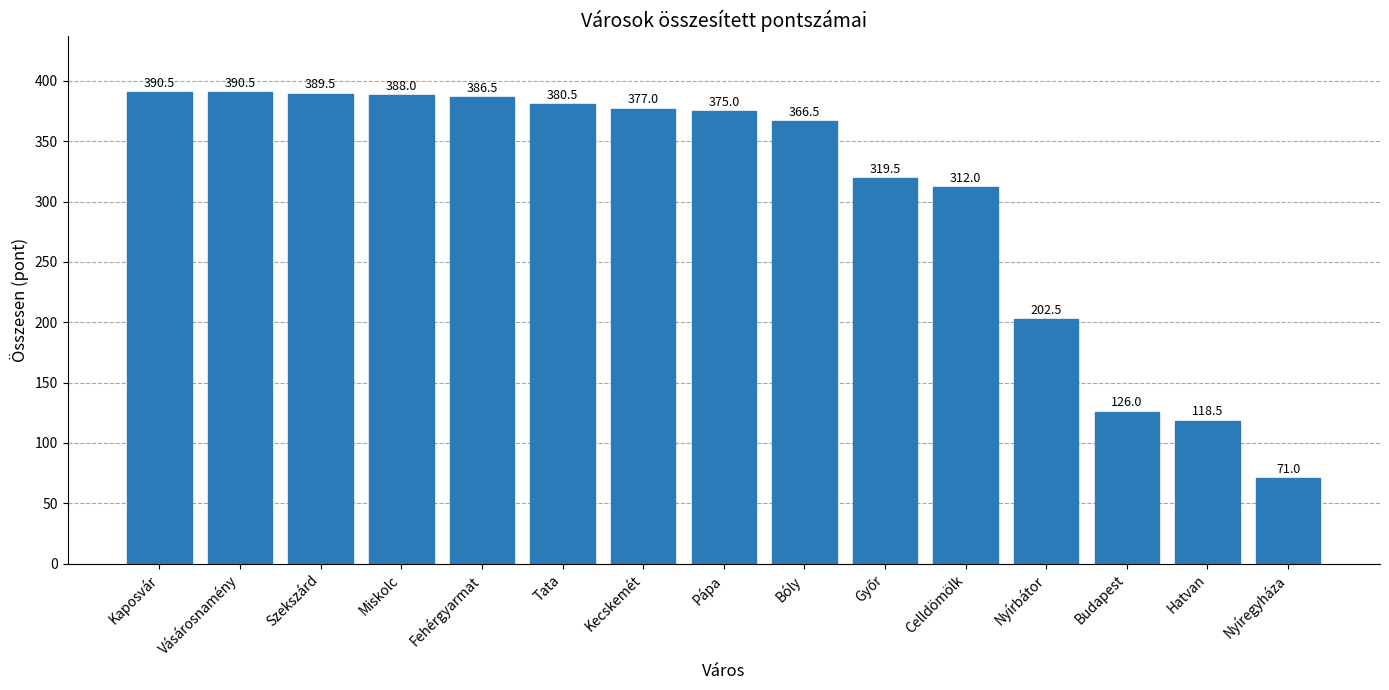

Approximately how many times larger is the value at Vásárosnamény compared to Szekszárd?

1.0